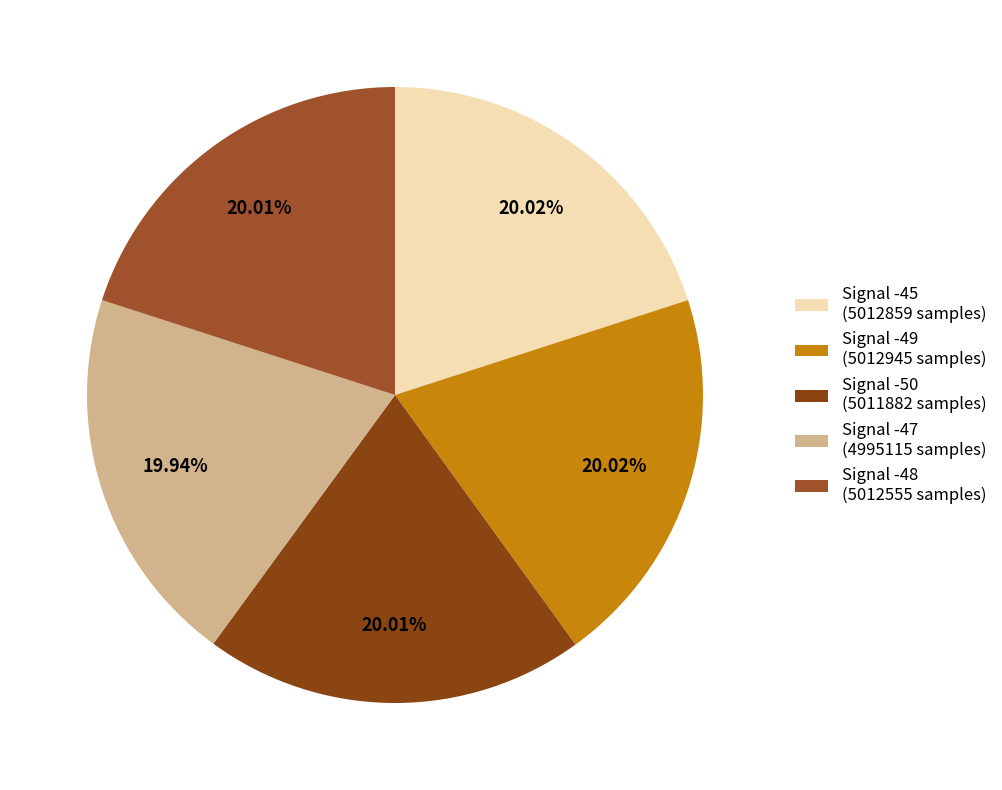

True or false: Signal -47 accounts for 25% of the total.

False